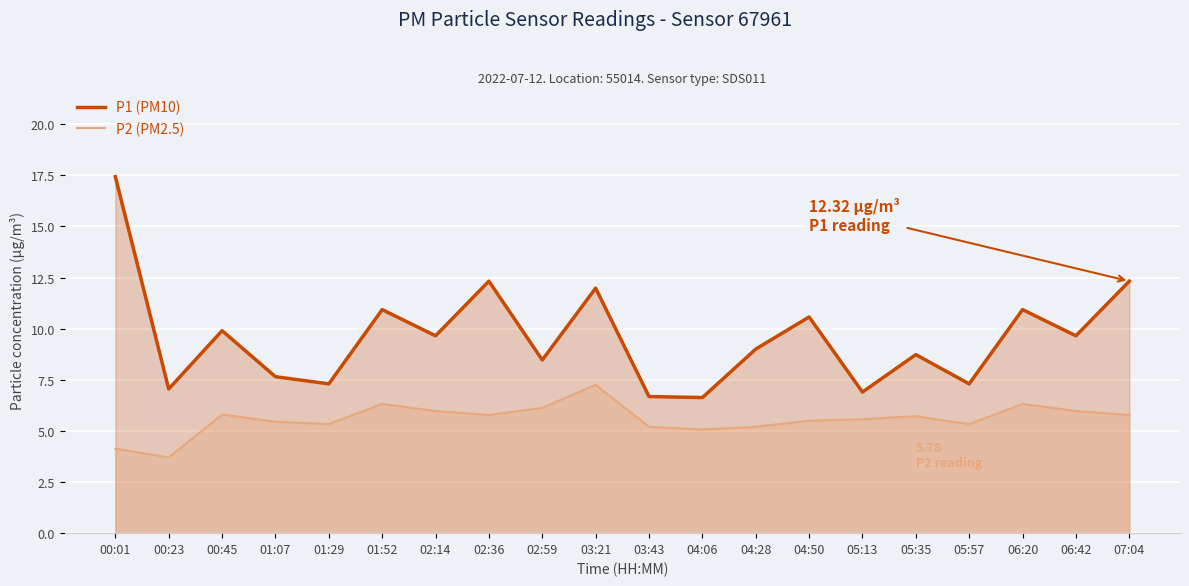

Read the P1 (PM10) value at 00:01.

17.4